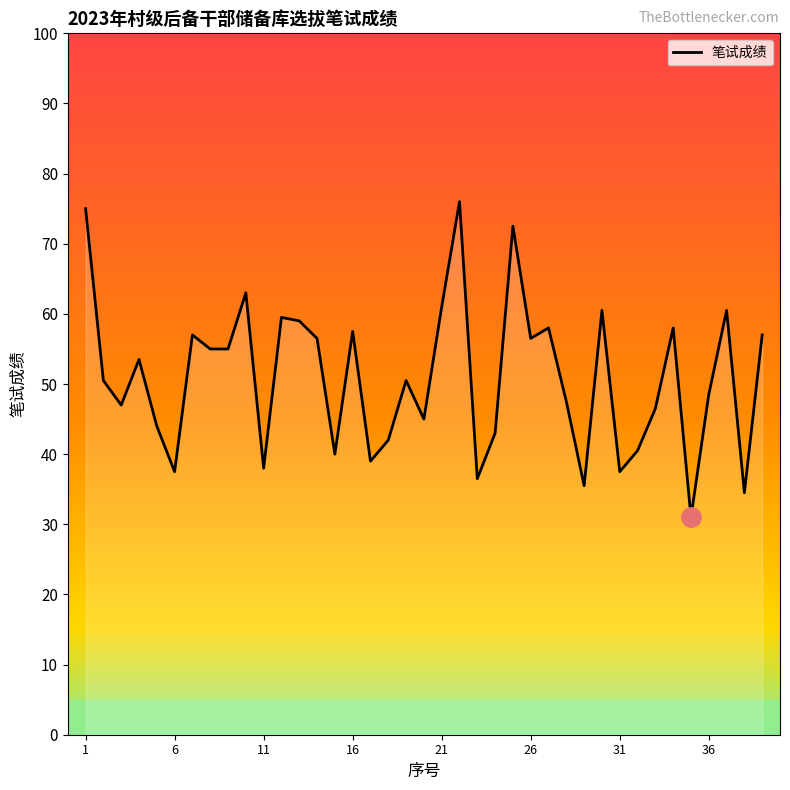

What is the smallest value displayed?

31.0